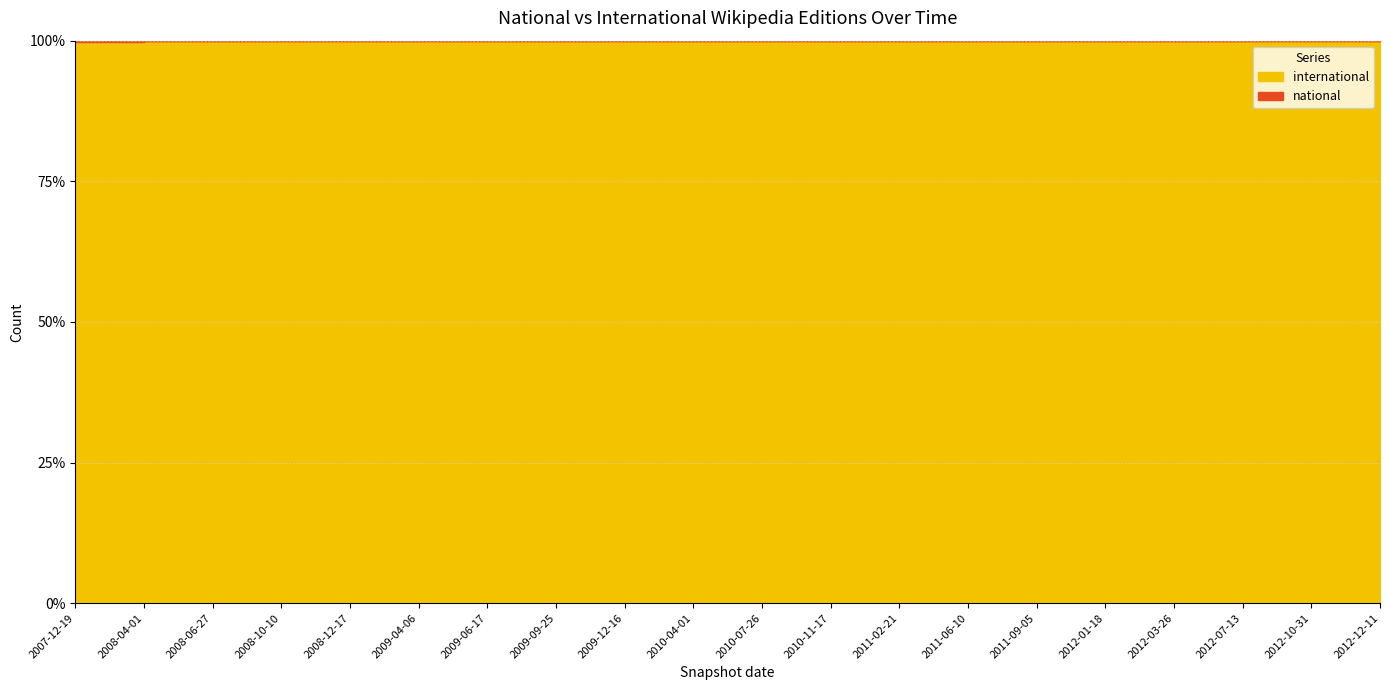

Count the values in the range 99 to 100.

20